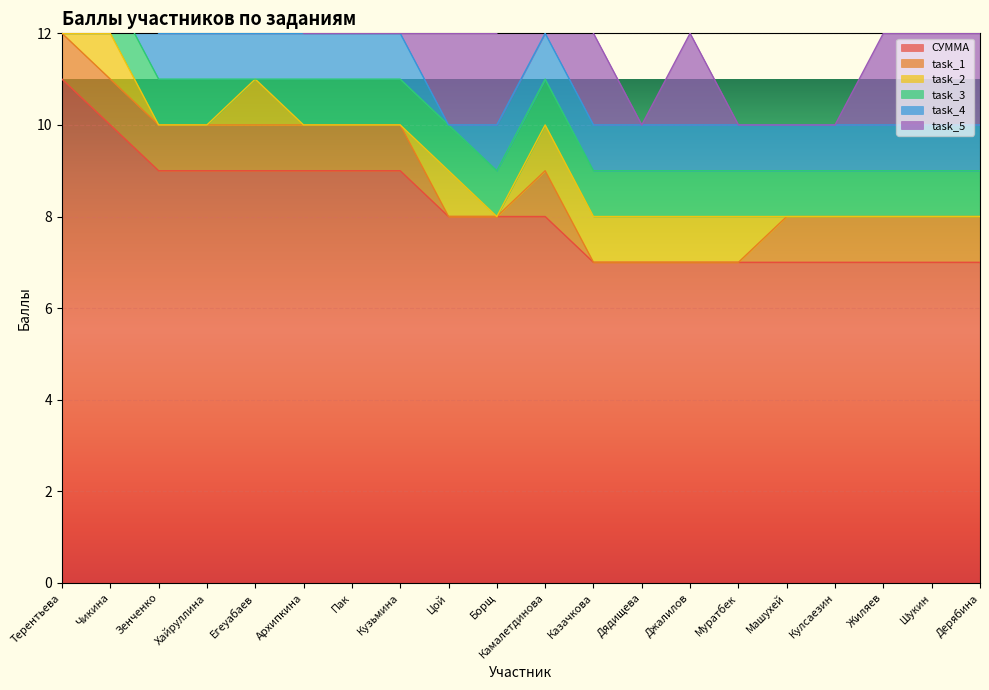

Which category has the highest value in the СУММА series?

Терентьева